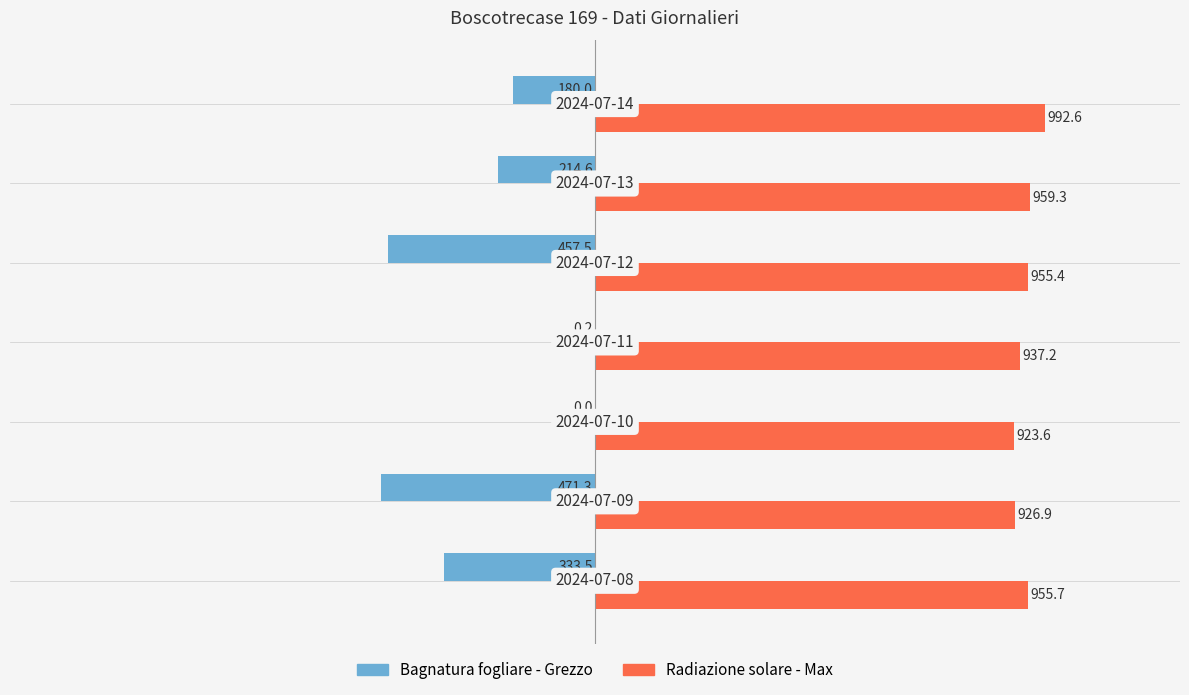

What is the sum of all Bagnatura fogliare - Grezzo values?

-1657.1